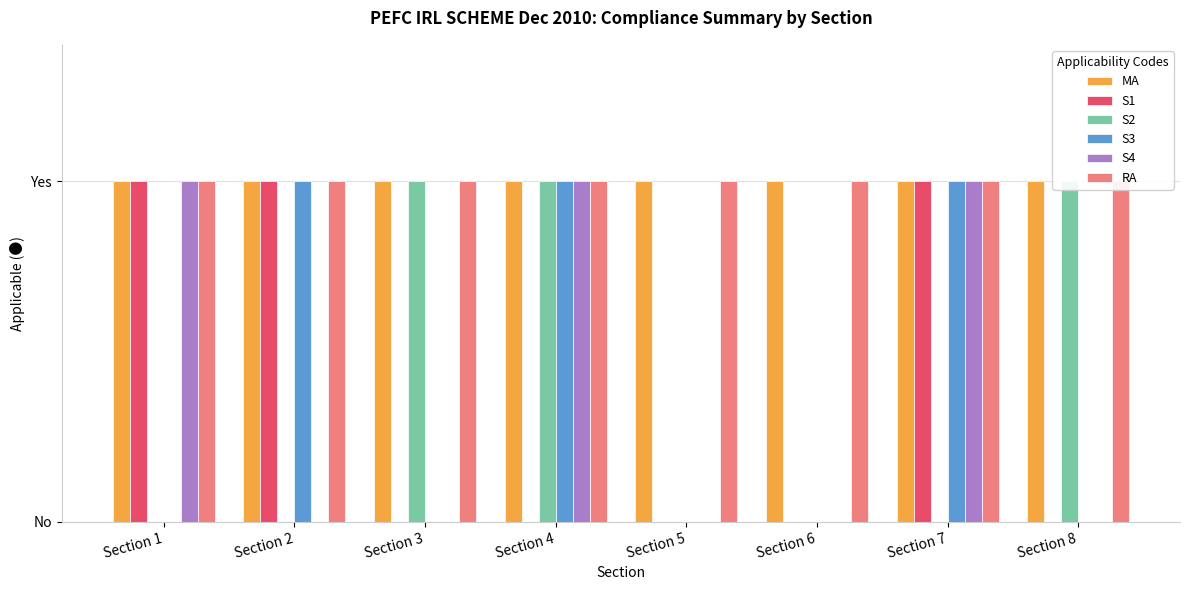

The RA series shows 1 at Section 7. True or false?

True